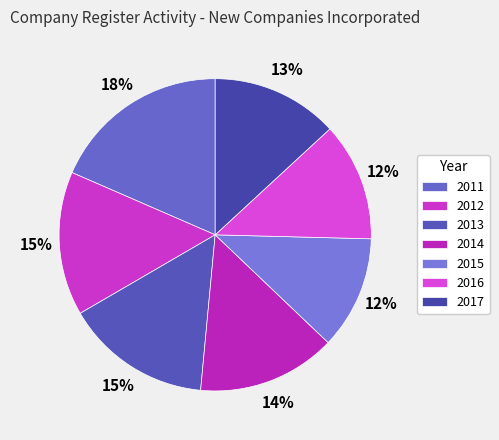

Which category has the biggest portion of the pie?

2011